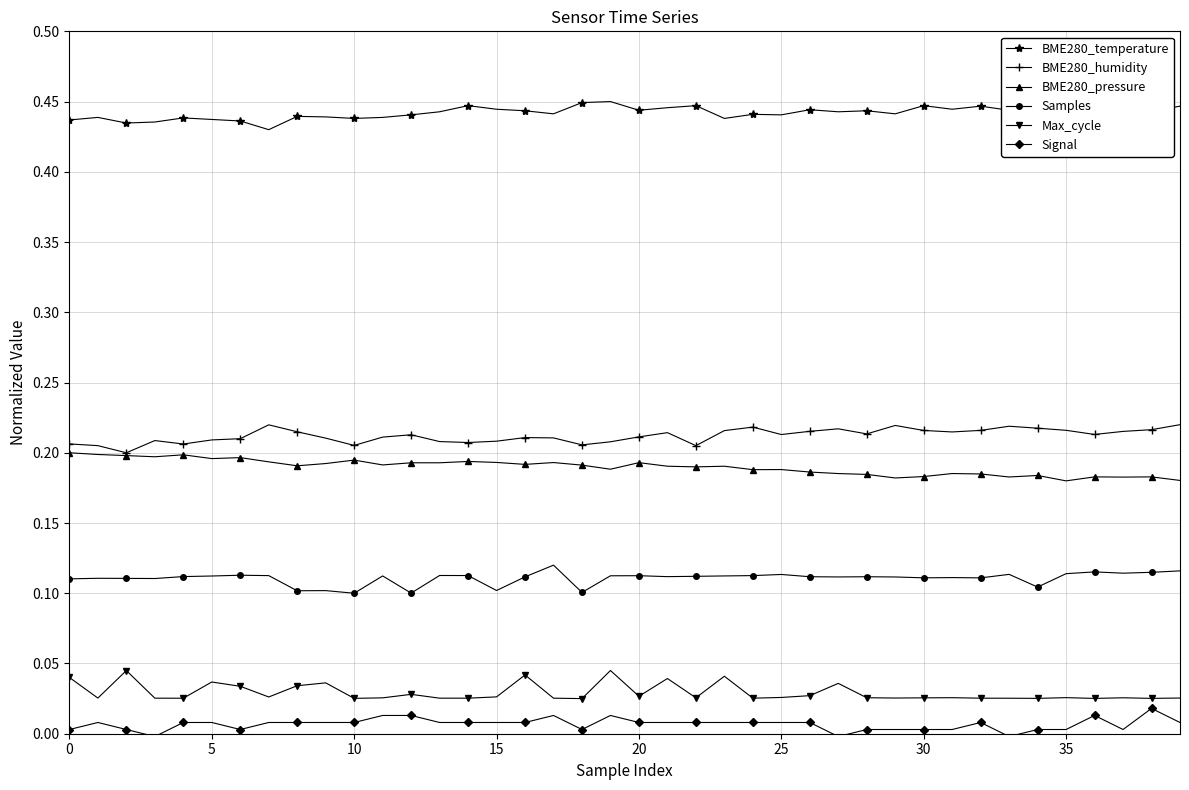

True or false: BME280_temperature and Samples cross at least once.

False